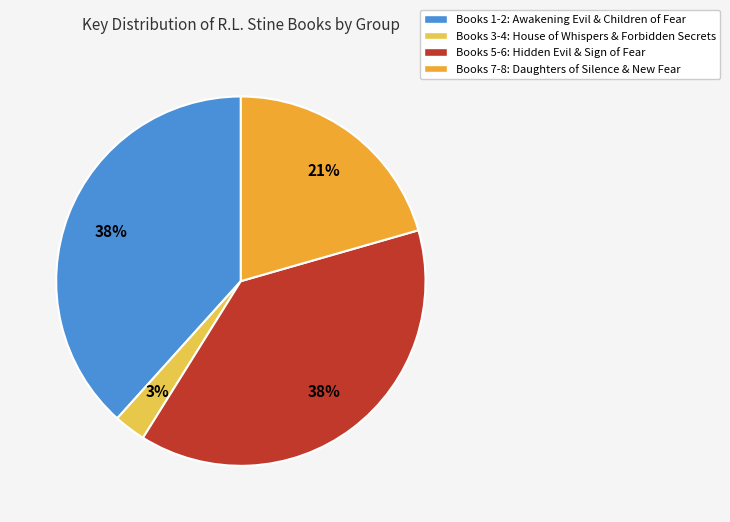

Is there a majority slice in this chart?

No